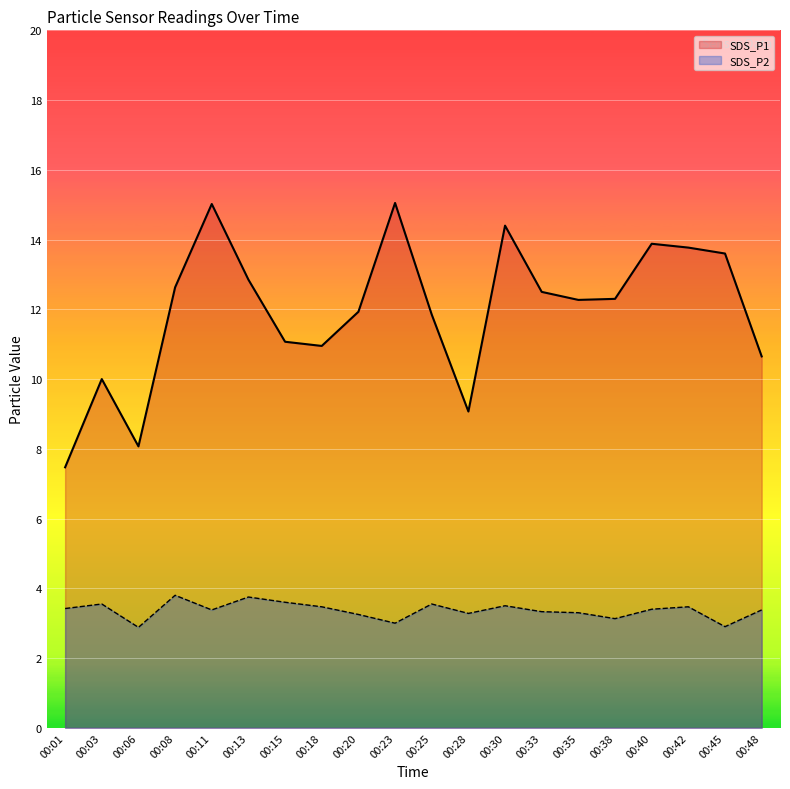

How many distinct data groups are displayed?

2